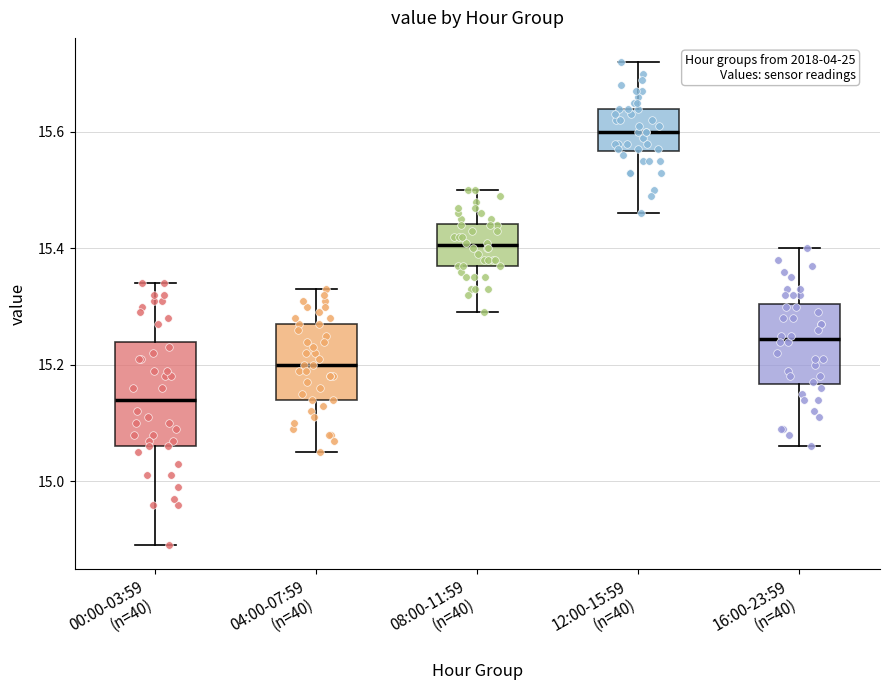

Which box's median line is the lowest?

00:00-03:59 (n=40)